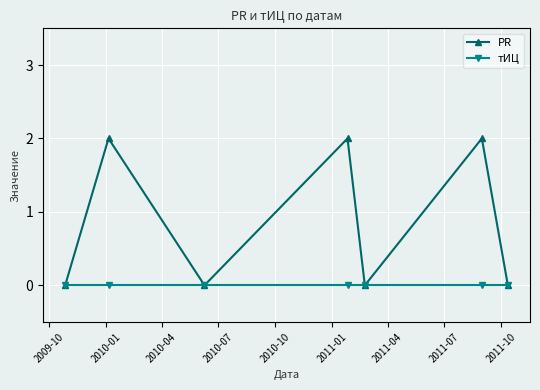

Reading left to right, what are all the values shown in this chart?

PR: 0	2	0	2	0	2	0
тИЦ: 0	0	0	0	0	0	0